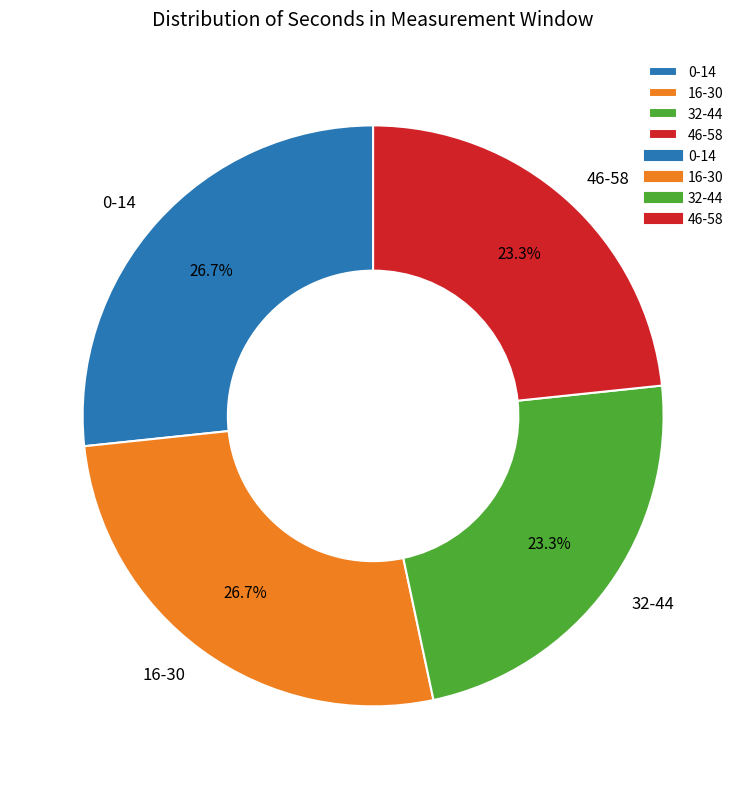

Does 16-30 represent more than half of the total?

No